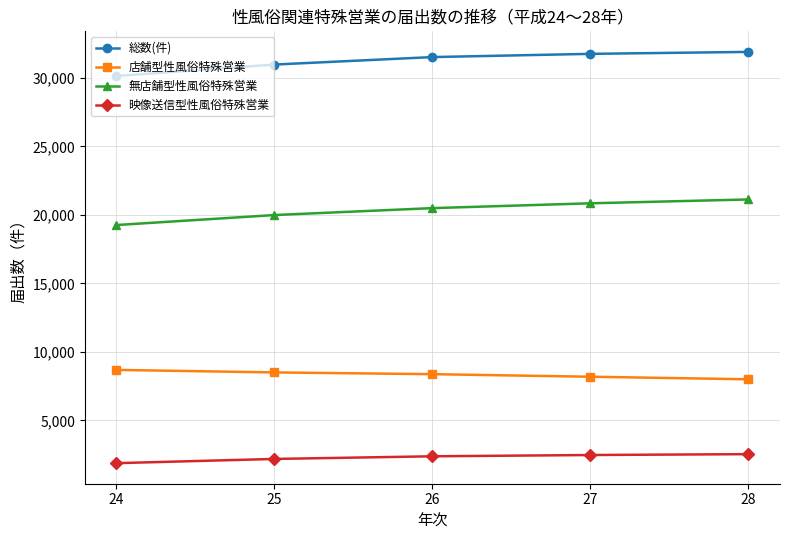

What is the smallest value displayed?

1879